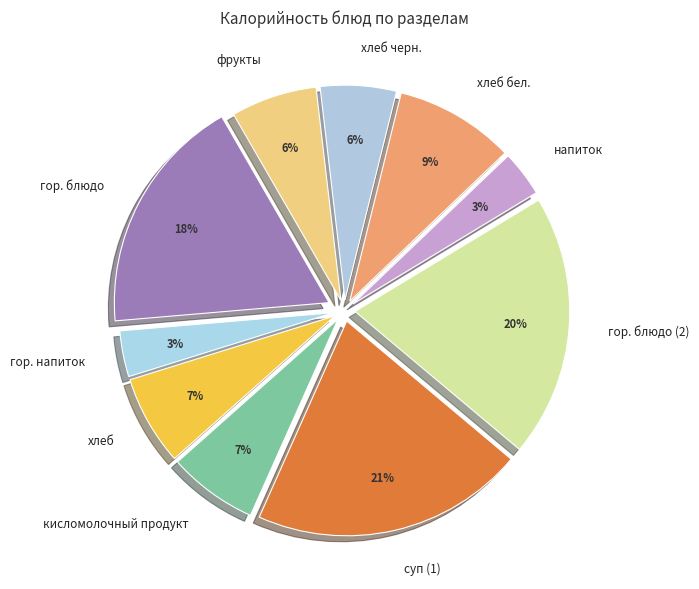

Which category has the biggest portion of the pie?

суп (1)